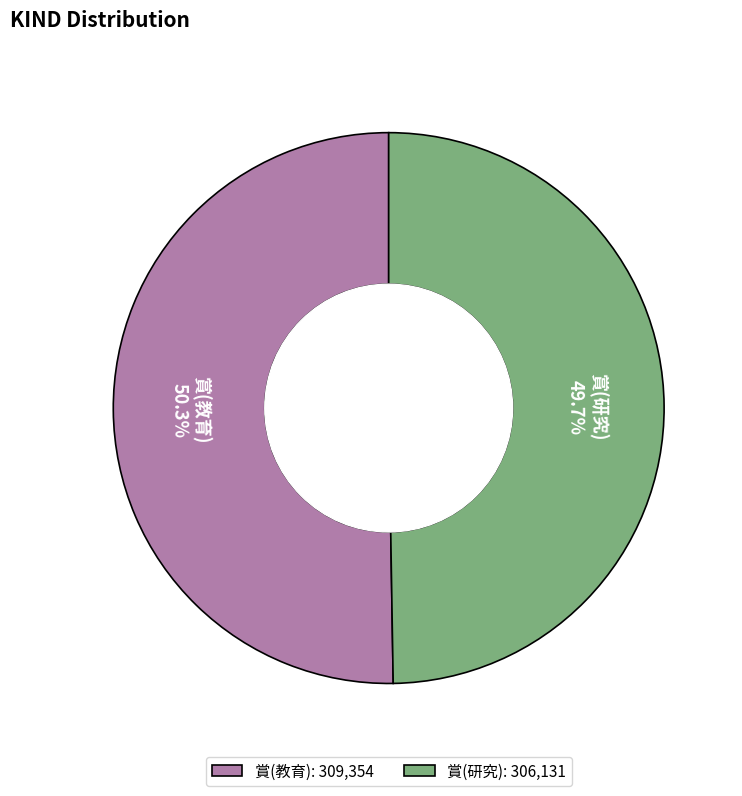

To the nearest percent, what portion does 賞(教育) represent?

50%